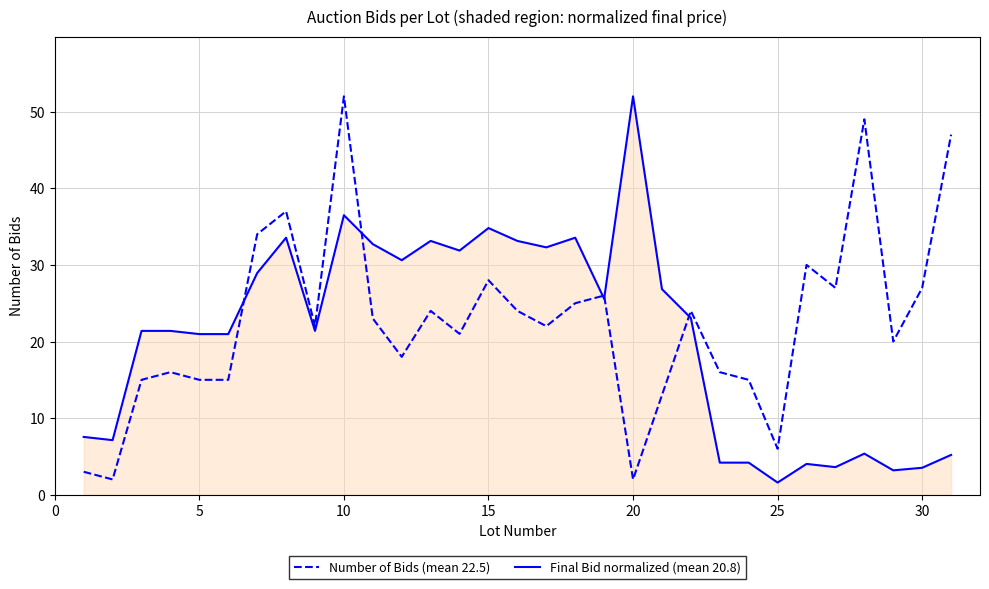

What is the maximum value for Number of Bids (mean 22.5)?

52.0